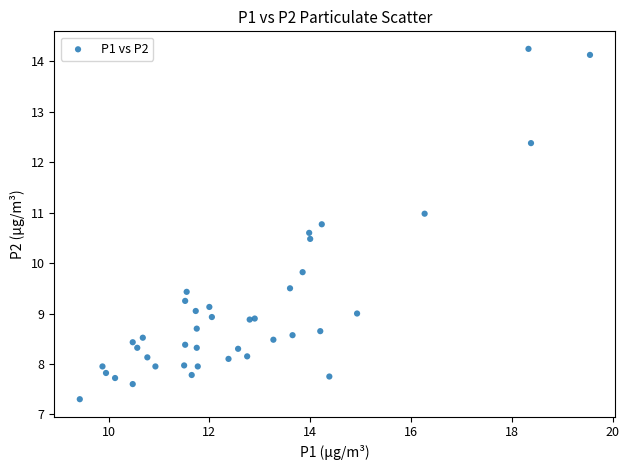

What Y value in the scatter plot is closest to 10?

9.8